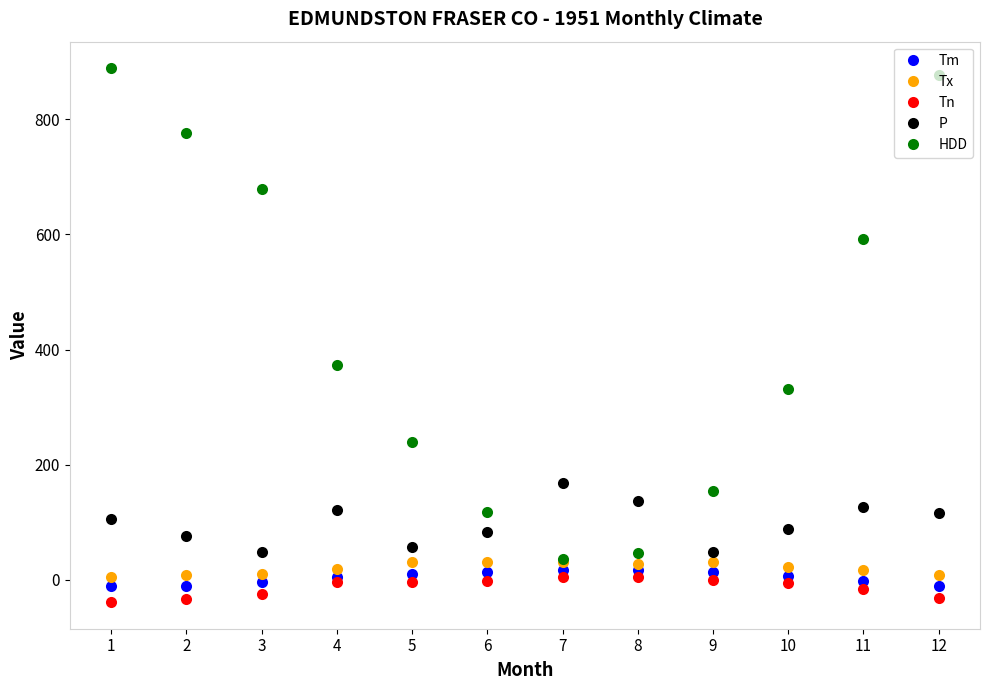

Rank the series by their maximum value, from highest to lowest.

HDD, P, Tx, Tm, Tn